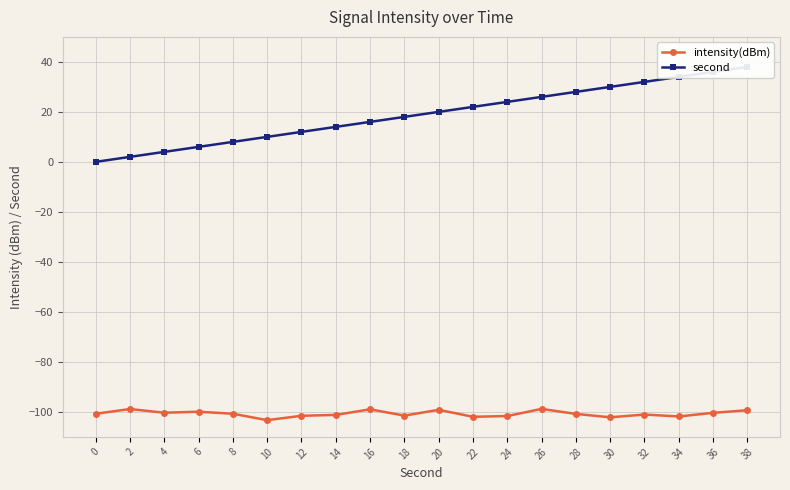

Rank the categories by second value from lowest to highest.

0, 2, 4, 6, 8, 10, 12, 14, 16, 18, 20, 22, 24, 26, 28, 30, 32, 34, 36, 38